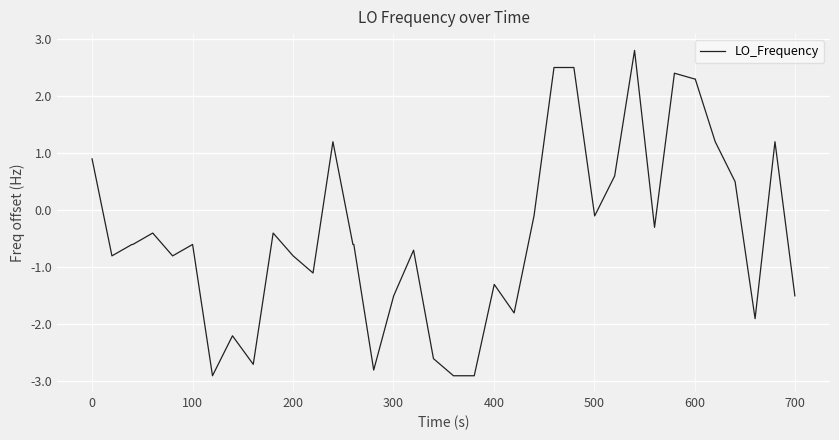

What is the smallest value displayed?

-2.9